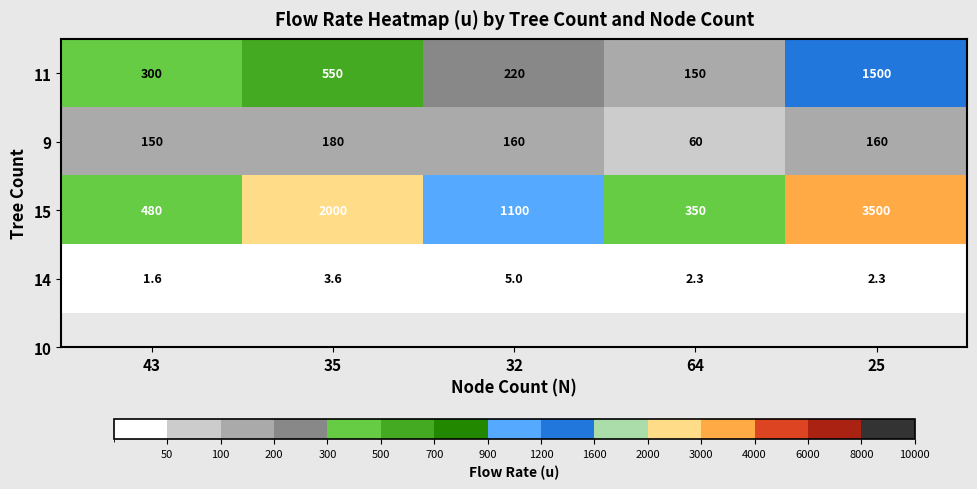

Read the 9 value at 43.

150.0